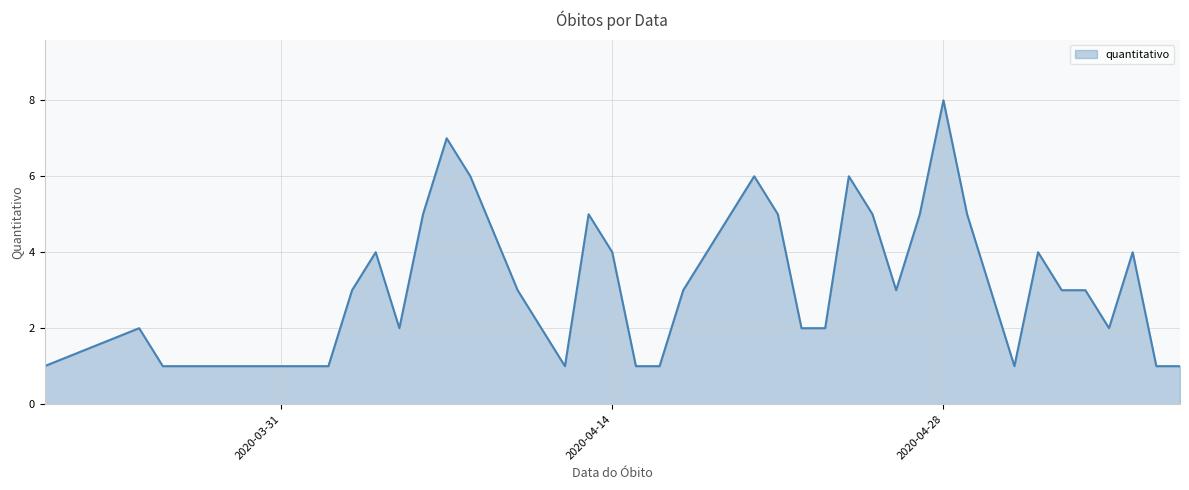

Which label corresponds to the largest value in the chart?

2020-04-28